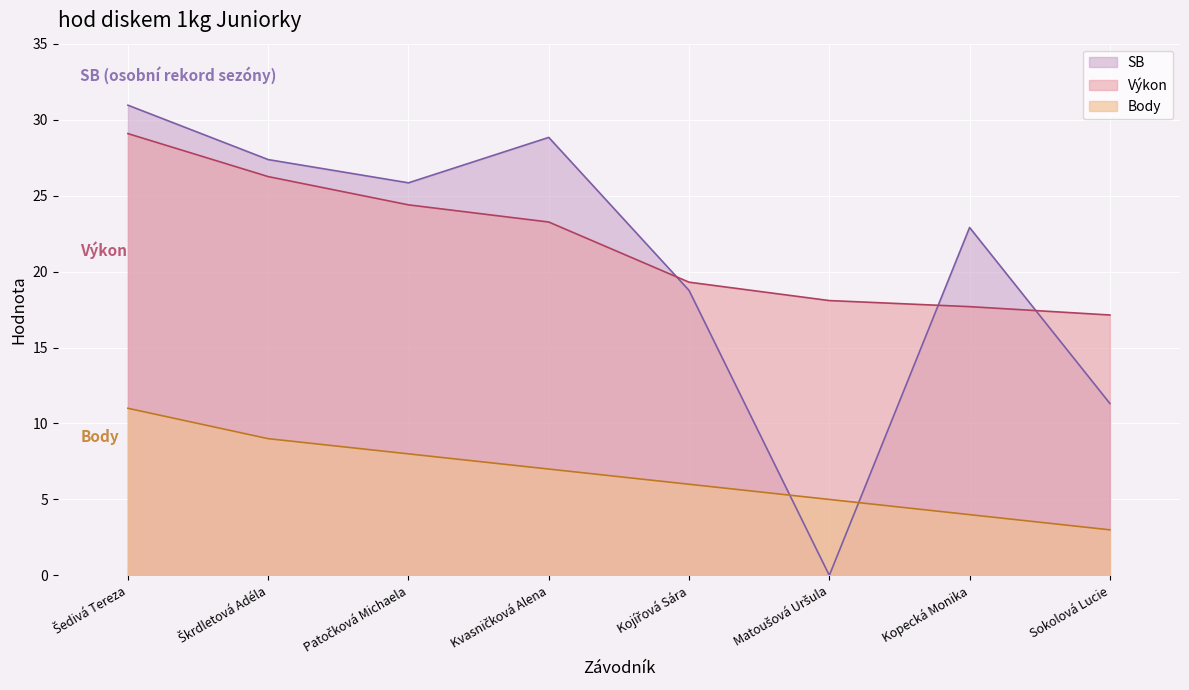

True or false: Výkon has a value of 18.1 at Matoušová Uršula.

True